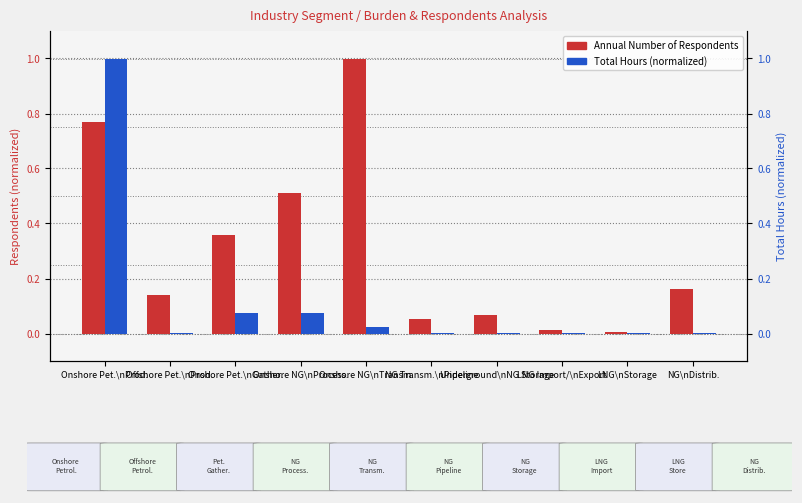

List the labels in order of Total Hours (normalized) value, largest first.

Onshore Pet.\nProd., Onshore NG\nProcess., Onshore Pet.\nGather., Onshore NG\nTransm., Underground\nNG Storage, NG\nDistrib., NG Transm.\nPipeline, LNG Import/\nExport, LNG\nStorage, Offshore Pet.\nProd.